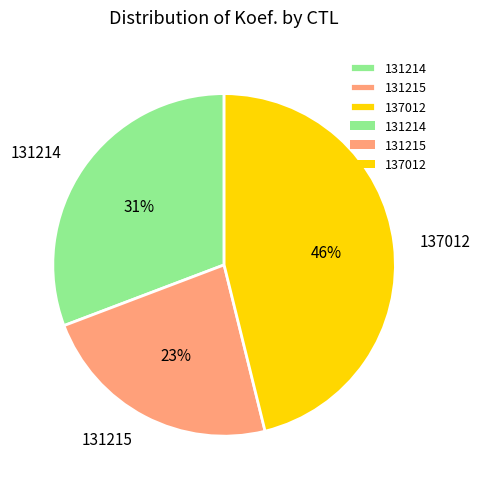

Is it true that 137012 is 32% of the pie?

False